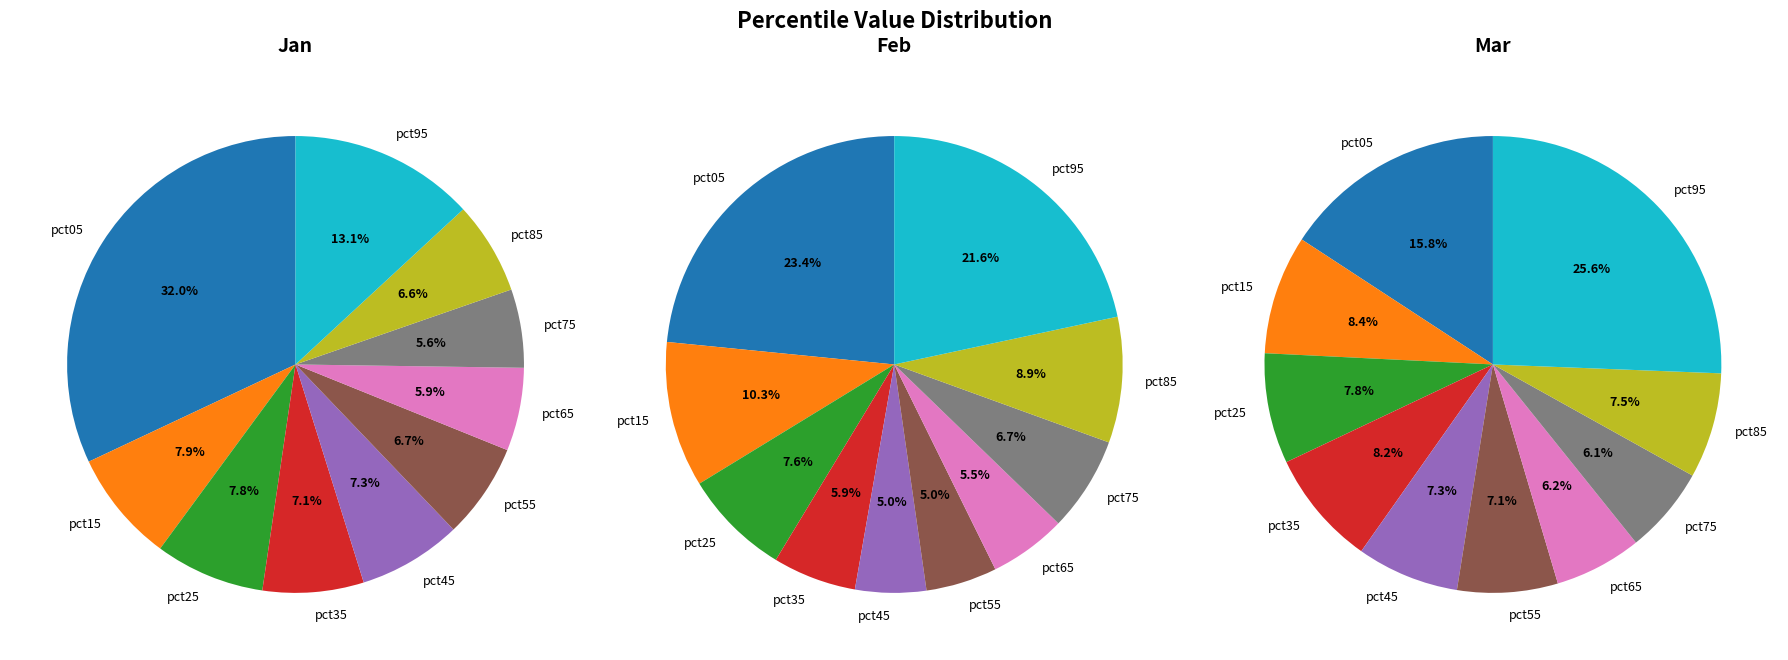

Count the number of slices in the pie.

10